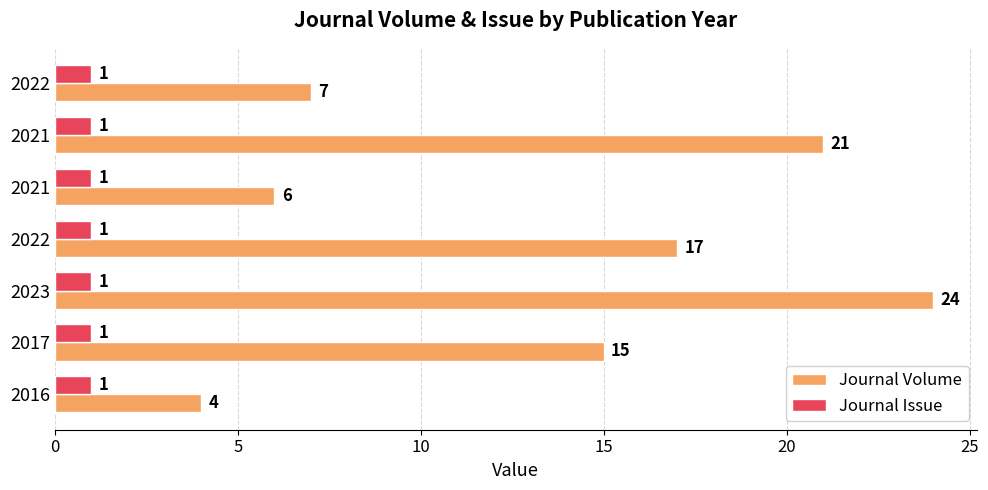

How many series are shown in this chart?

2